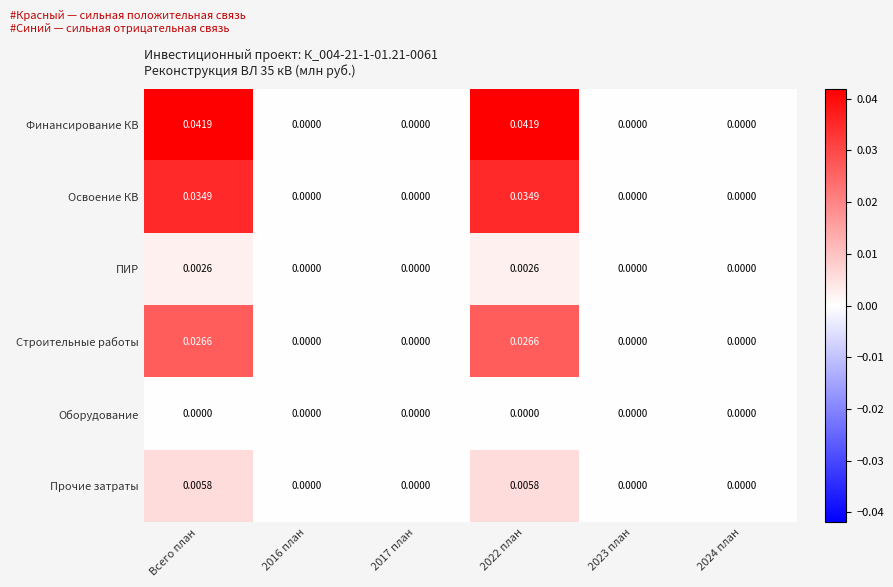

Is the value of Прочие затраты at 2016 план greater than the value of Финансирование КВ at 2022 план?

No